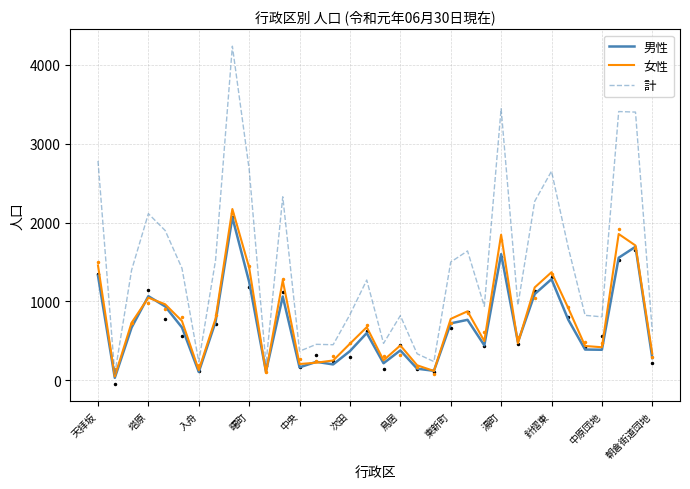

True or false: 計 and 男性 intersect in this chart.

False